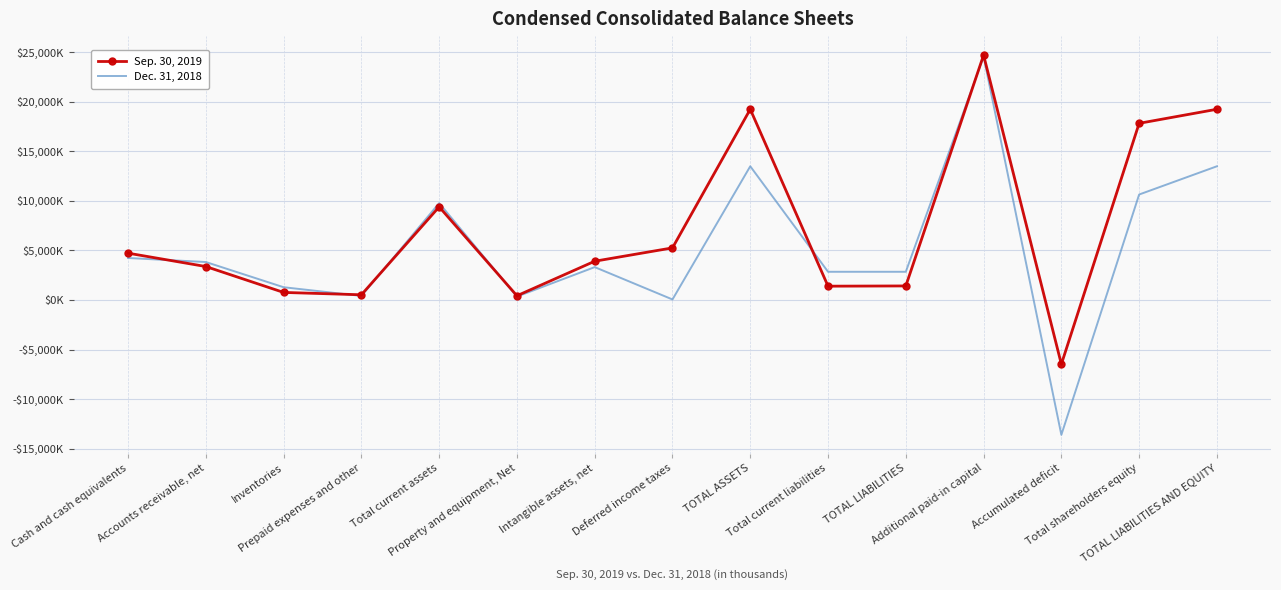

Is the value of Dec. 31, 2018 at TOTAL LIABILITIES greater than the value of Sep. 30, 2019 at Total current assets?

No